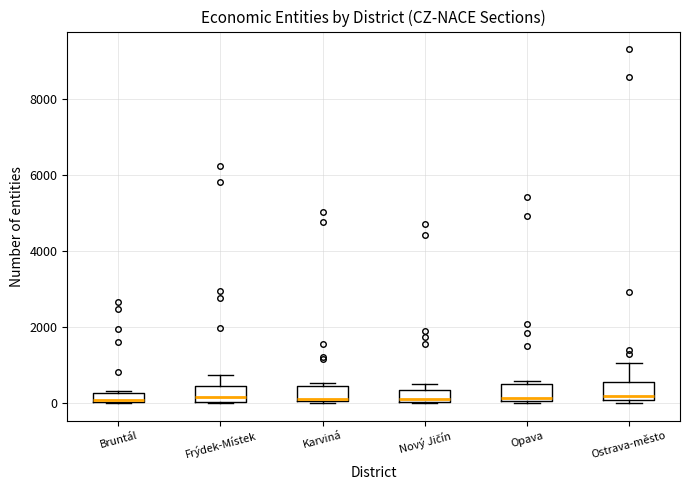

Where is the lower edge of the box for Bruntál on the y-axis? The values are not printed on the chart, so give them approximately, as read against the axis.

0